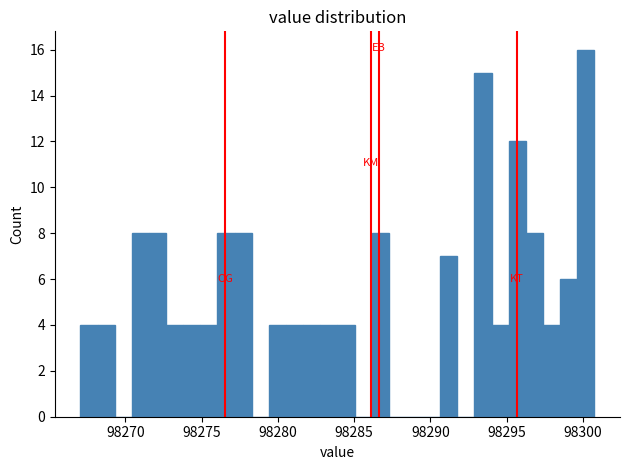

Around what value on the x-axis is the tallest bar? Give the approximate position of its centre, as read against the axis.

98300.0